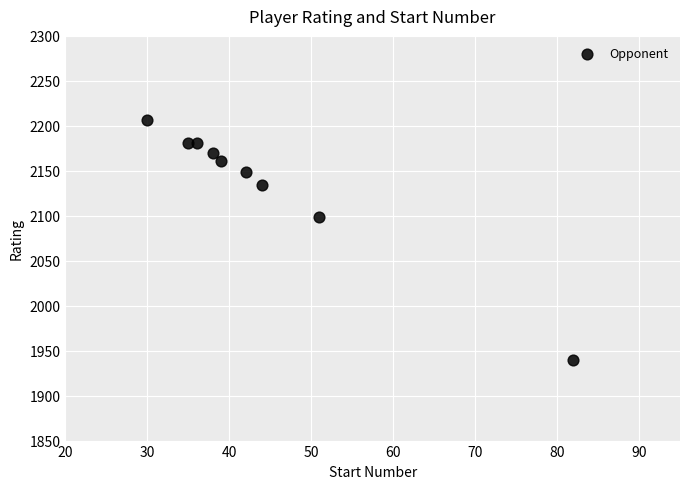

What Y value in the scatter plot is closest to 2073?

2099